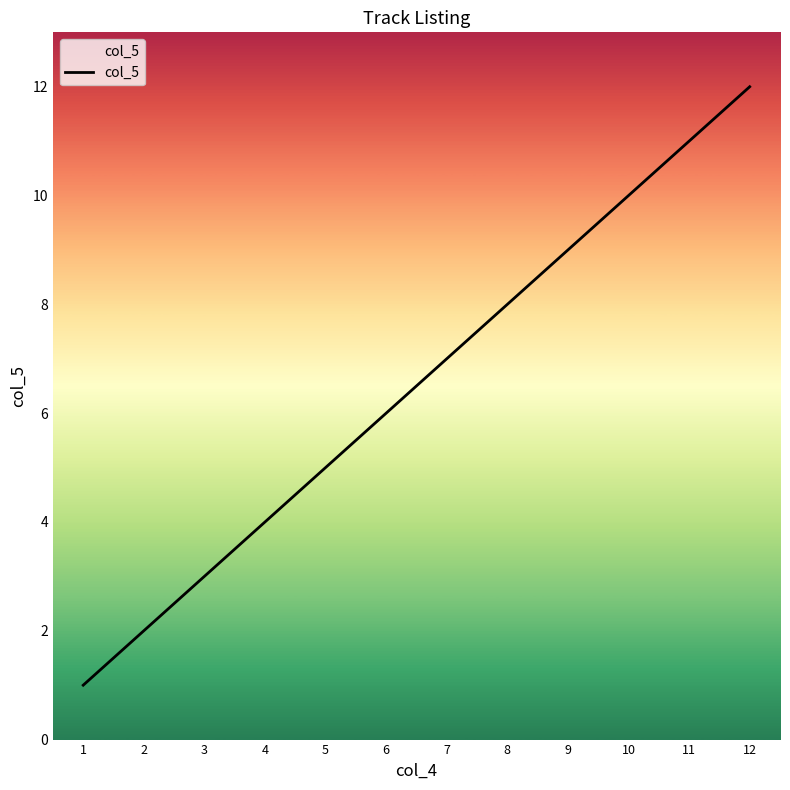

Which label corresponds to the largest value in the chart?

12